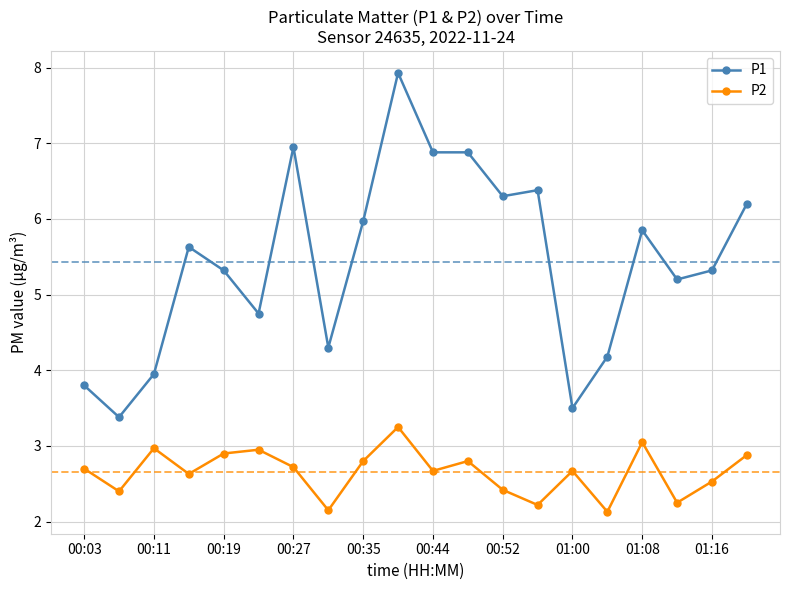

Rank the series by their maximum value, from highest to lowest.

P1, P2